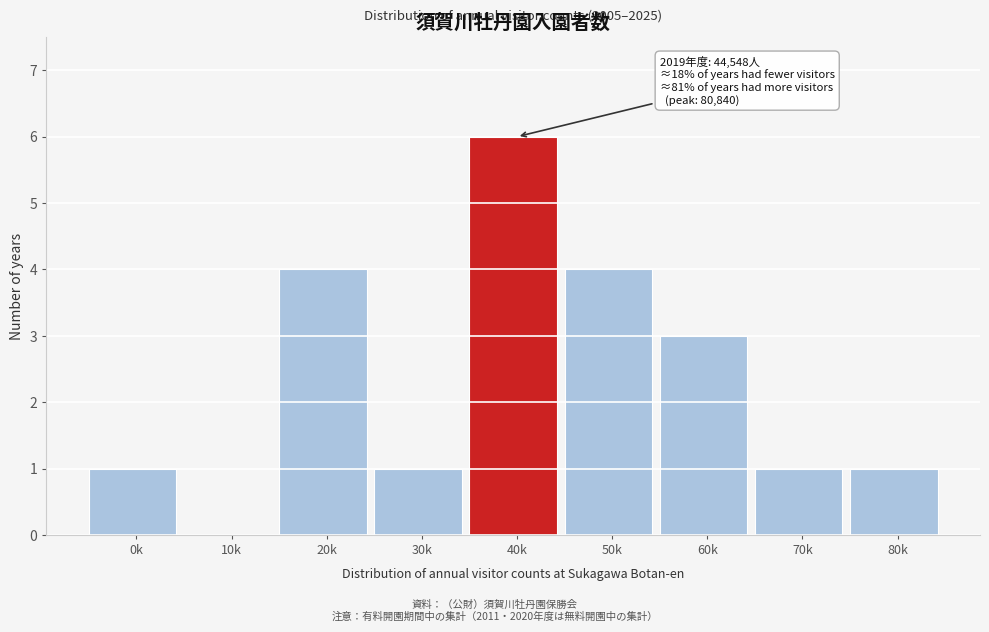

Reading left to right, extract all data points from this chart.

0k=1	10k=0	20k=4	30k=1	40k=6	50k=4	60k=3	70k=1	80k=1